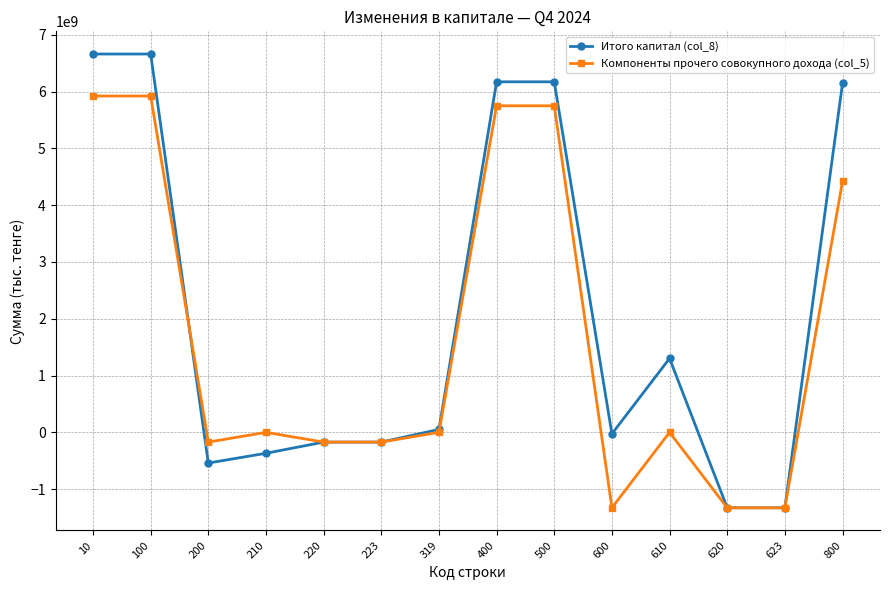

What are all the series names shown in the legend?

Итого капитал (col_8), Компоненты прочего совокупного дохода (col_5)